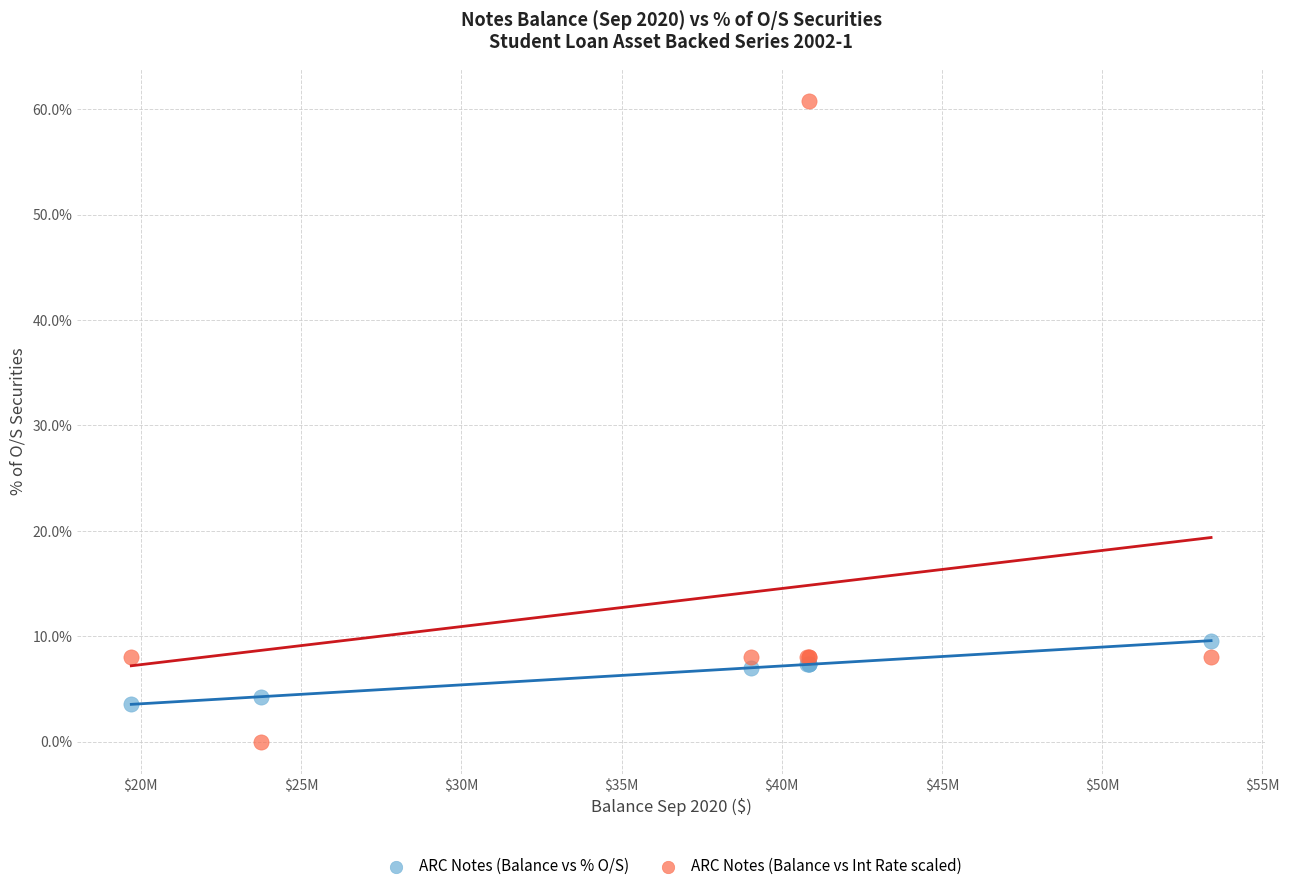

Which series reaches the minimum Y coordinate?

ARC Notes (Balance vs Int Rate scaled)